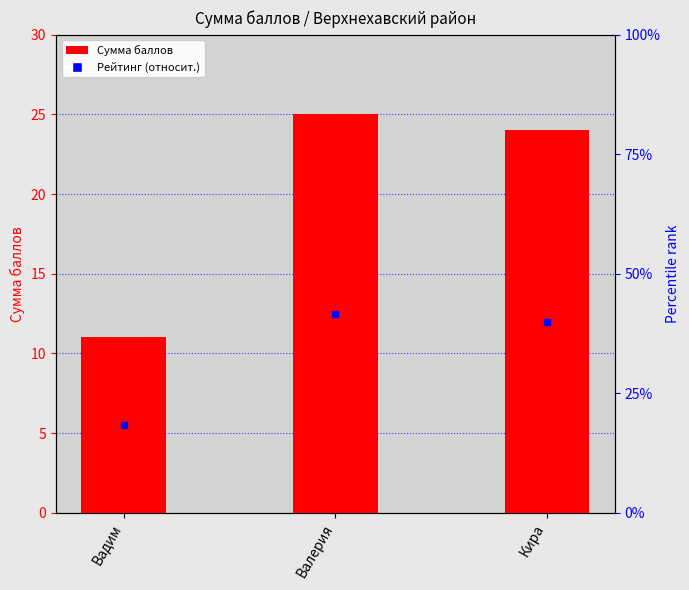

What is the average value?

20